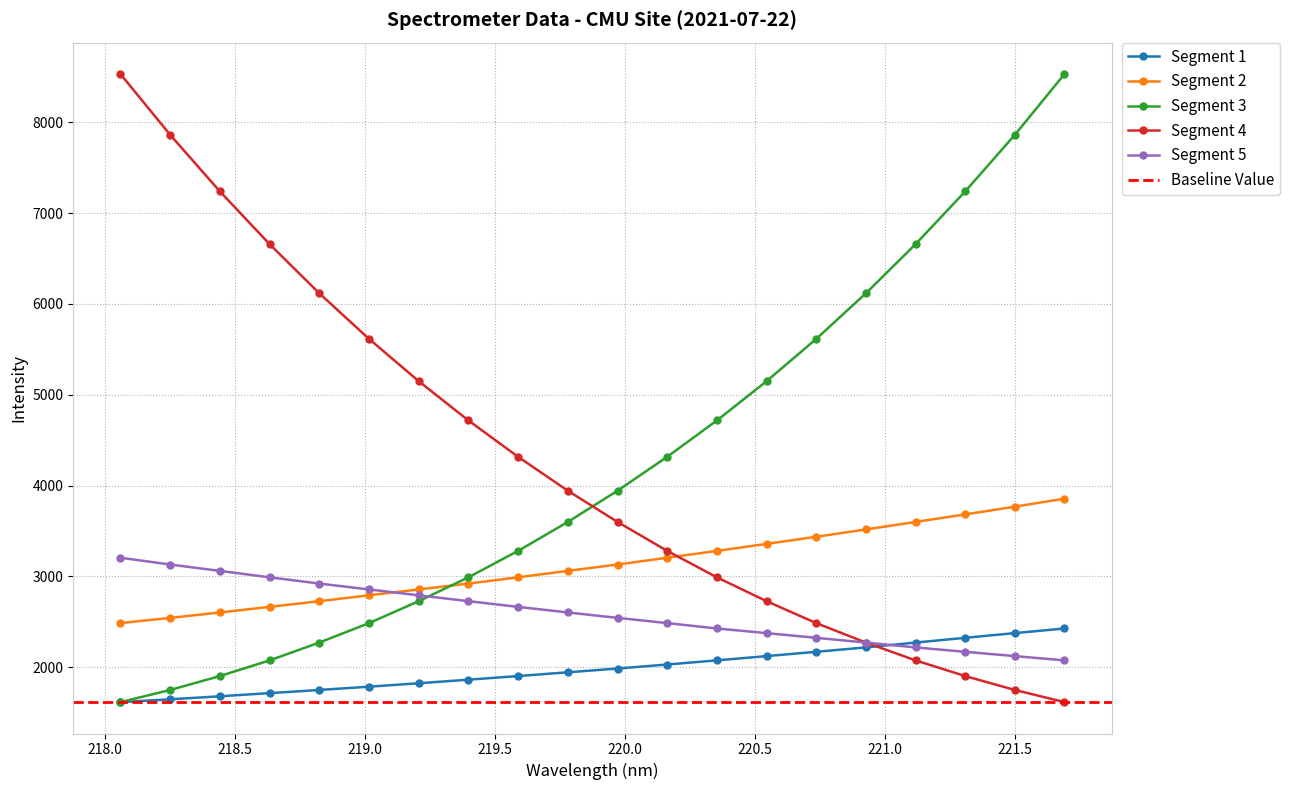

At which category is the sum across all series the highest?

221.6902